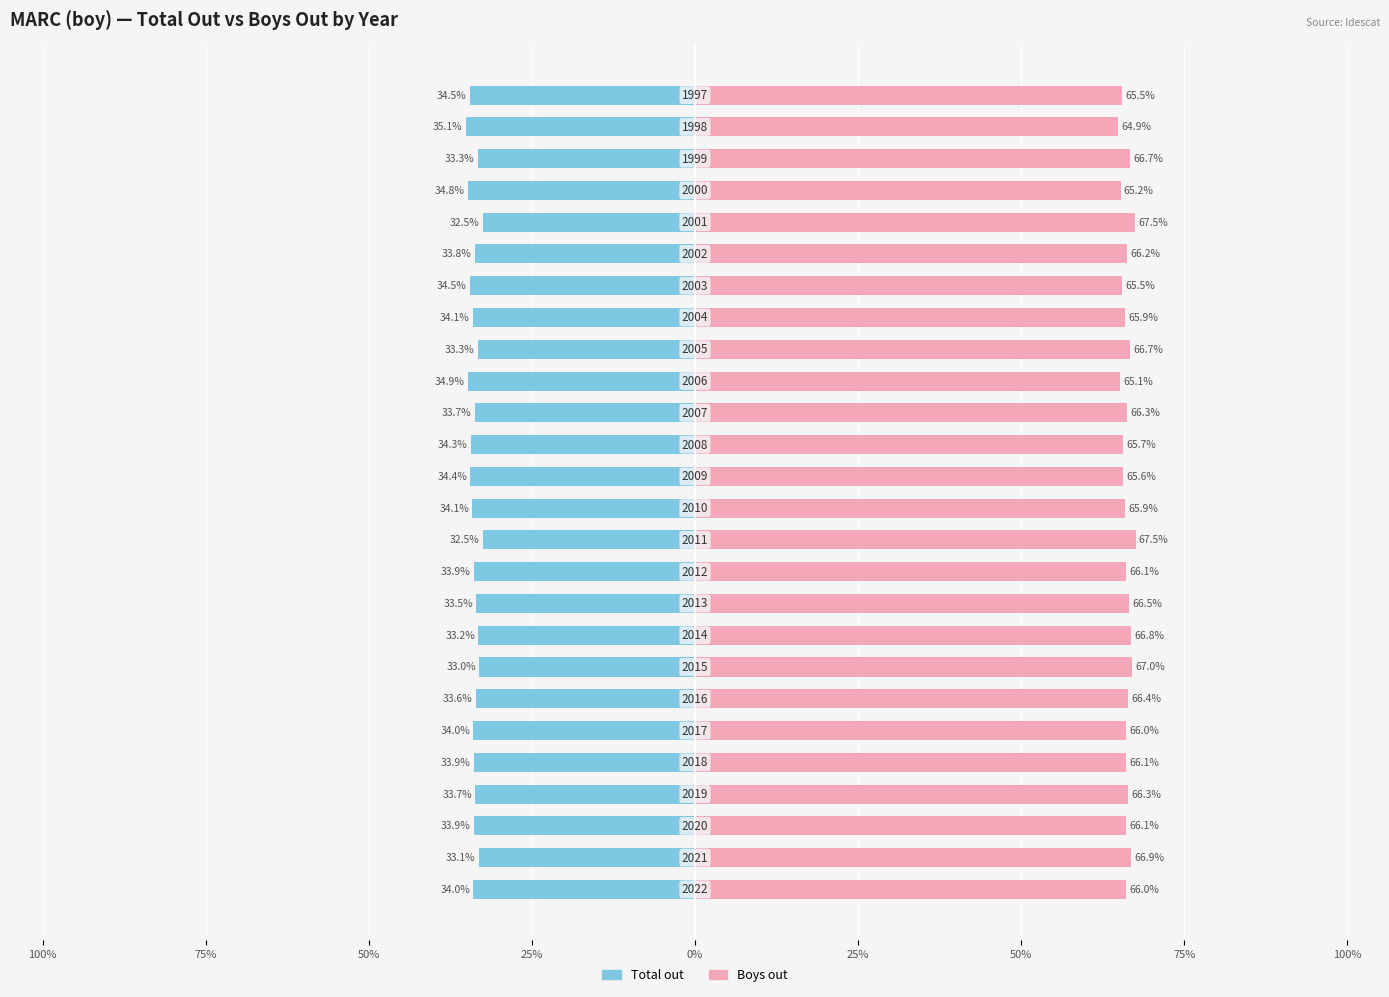

Between 17 and 20, which series saw the biggest shift?

Total out